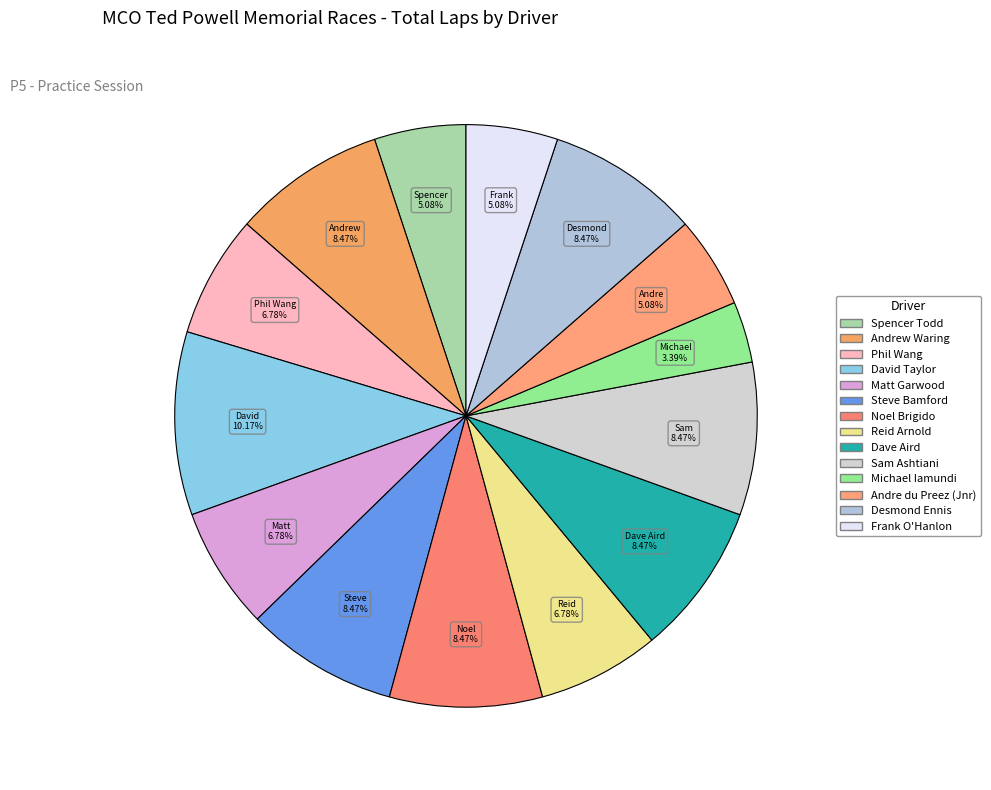

Count the number of slices in the pie.

14